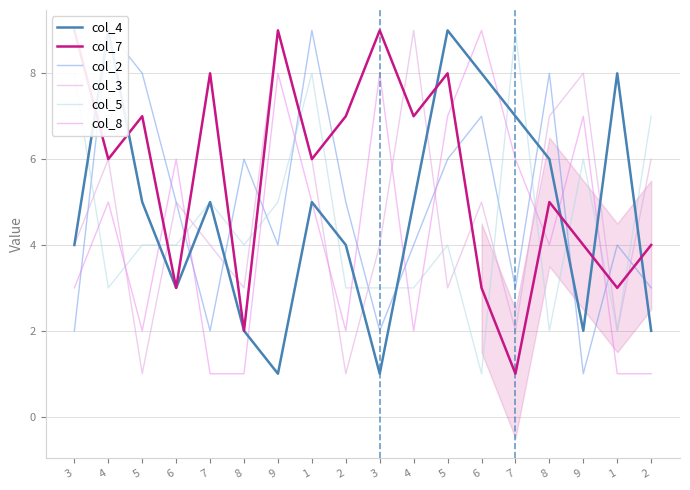

Where is the first local minimum for col_8?

5